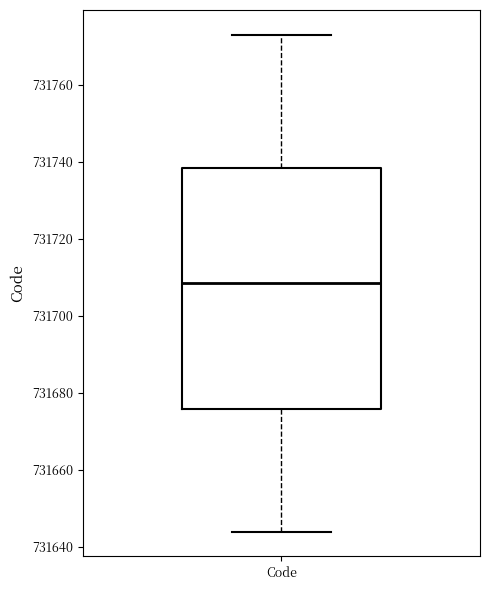

Transcribe this box plot: give where the median line is, the range the box spans, and where the two whiskers end, as read against the y-axis. The values are not printed on the chart, so give them approximately, as read against the axis.

median 731708, box 731676 to 731738, whiskers 731644 to 731774